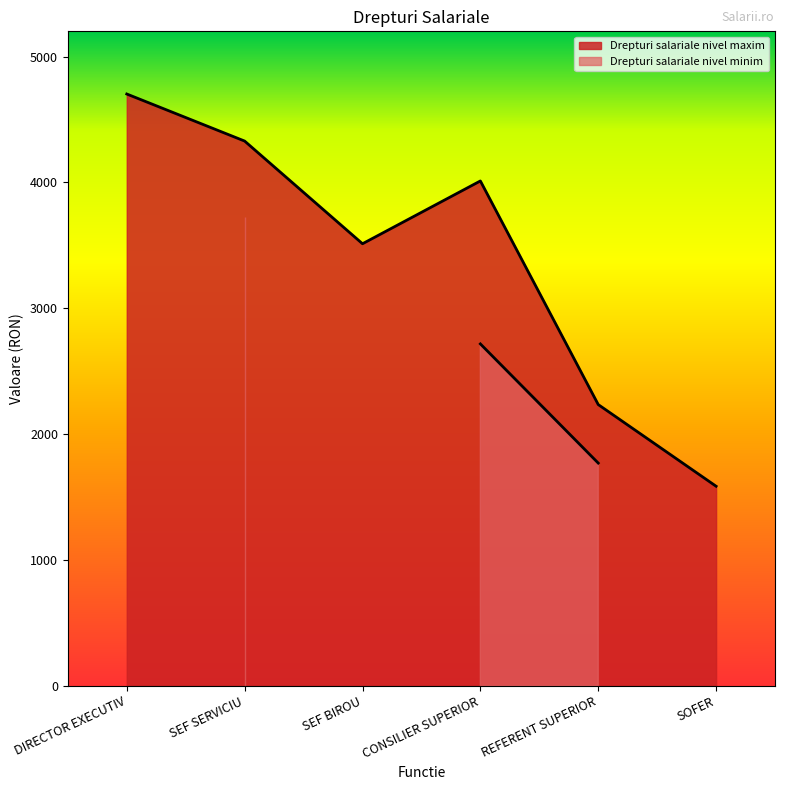

Reading left to right, transcribe all the data shown in this chart.

DIRECTOR EXECUTIV=4702	SEF SERVICIU=4328	SEF BIROU=3512	CONSILIER SUPERIOR=4011	REFERENT SUPERIOR=2234	SOFER=1585